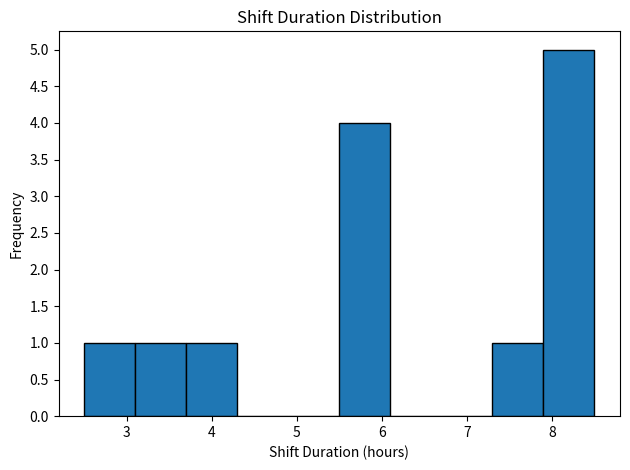

Which range on the x-axis has the tallest bar?

7.9 to 8.5